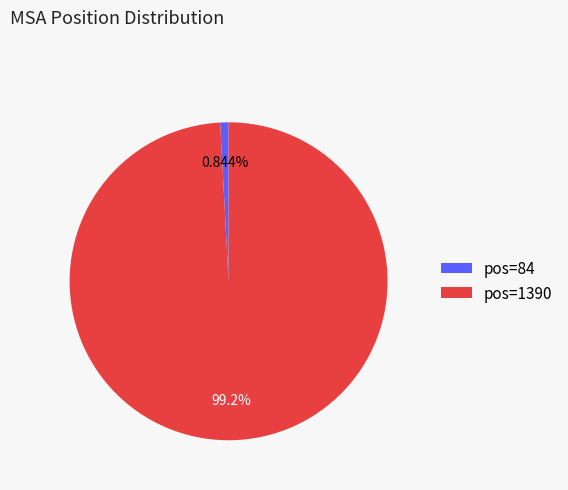

To the nearest percent, what is the difference between the largest and smallest slice percentages?

98%